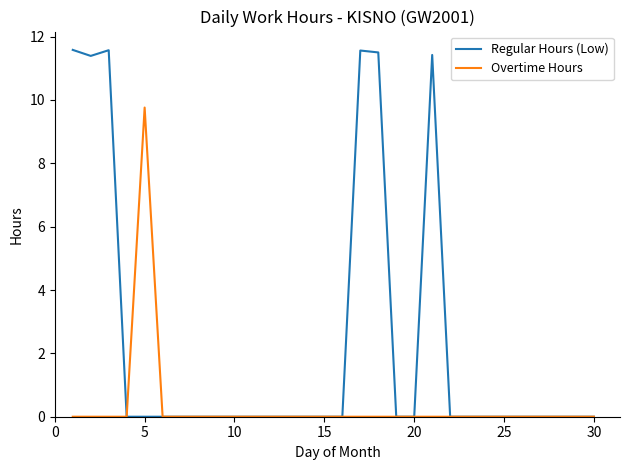

Which series has the largest total across all categories?

Regular Hours (Low)